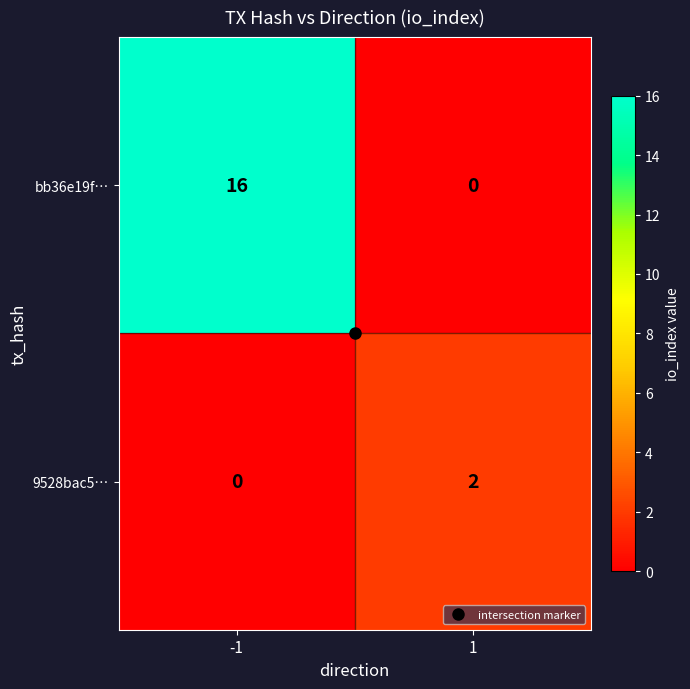

What is the sum of all bb36e19f… values?

16